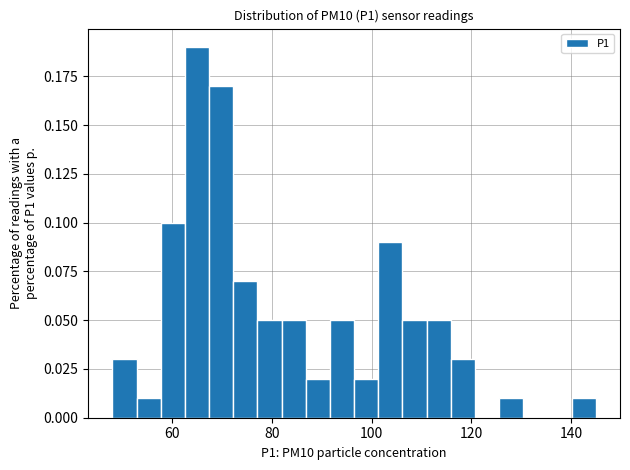

Around what value on the x-axis is the tallest bar? Give the approximate position of its centre, as read against the axis.

64